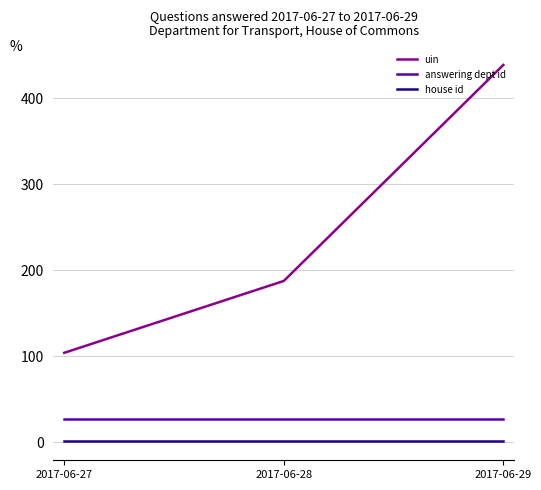

How many lines are shown in the chart?

3